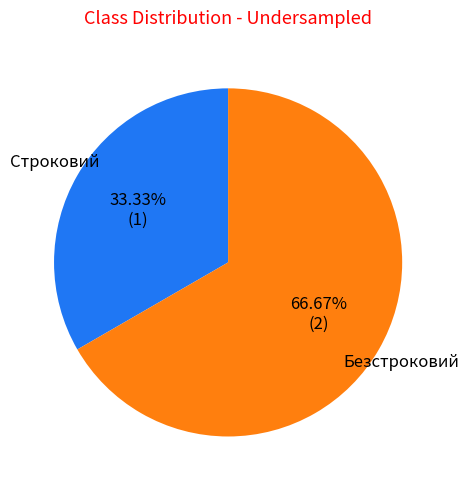

Is it true that Безстроковий is 74% of the pie?

False